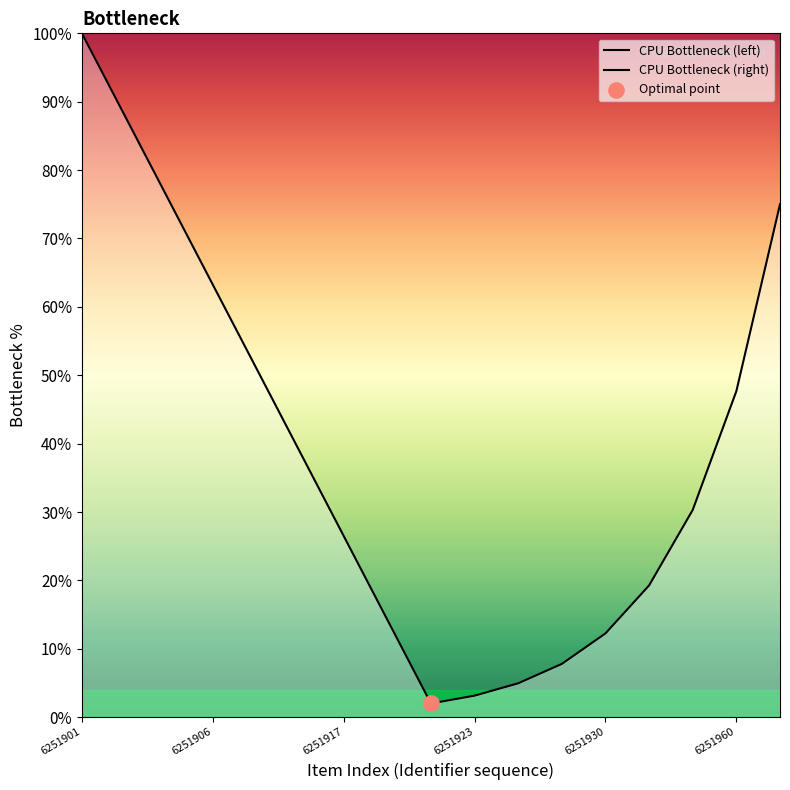

Which series reaches the minimum Y coordinate?

CPU Bottleneck (left)